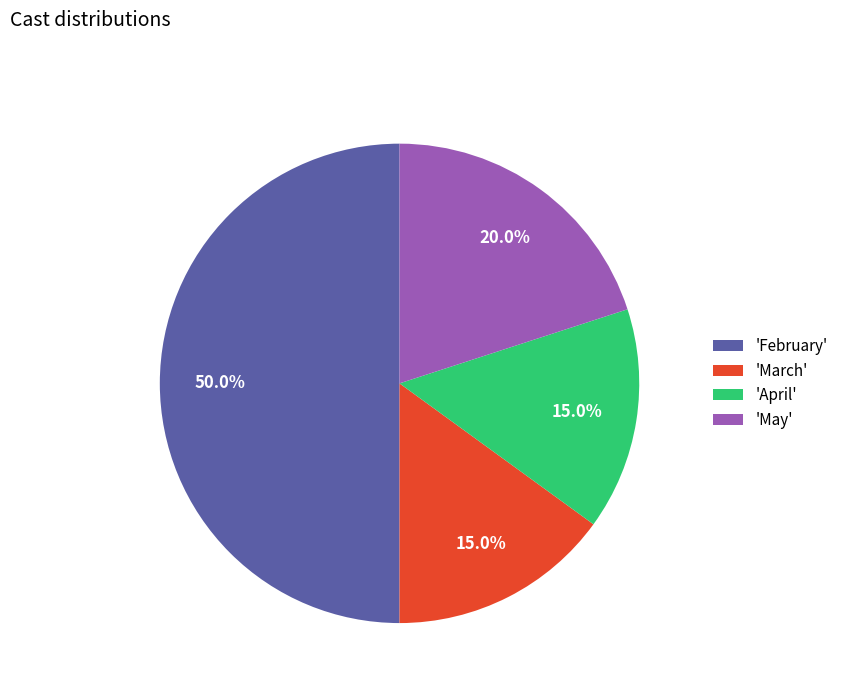

Does 'April' account for over 50% of the chart?

No